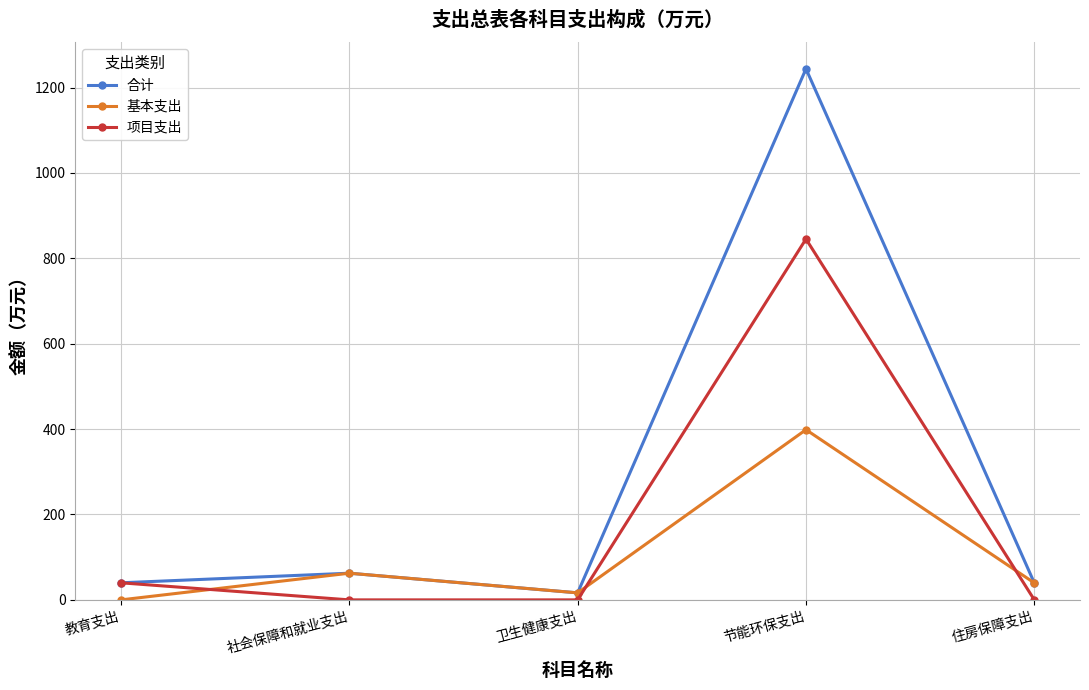

True or false: 合计 has a value of 62.5 at 社会保障和就业支出.

True